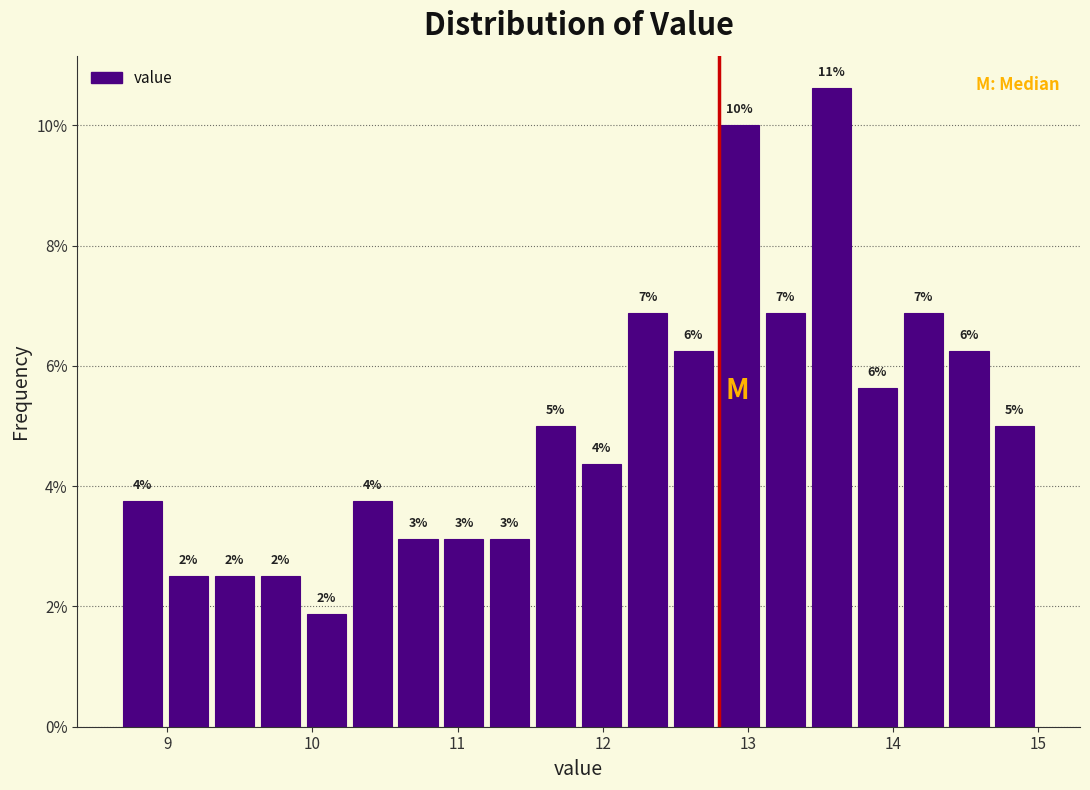

Around what value on the x-axis is the tallest bar? Give the approximate position of its centre, as read against the axis.

13.6